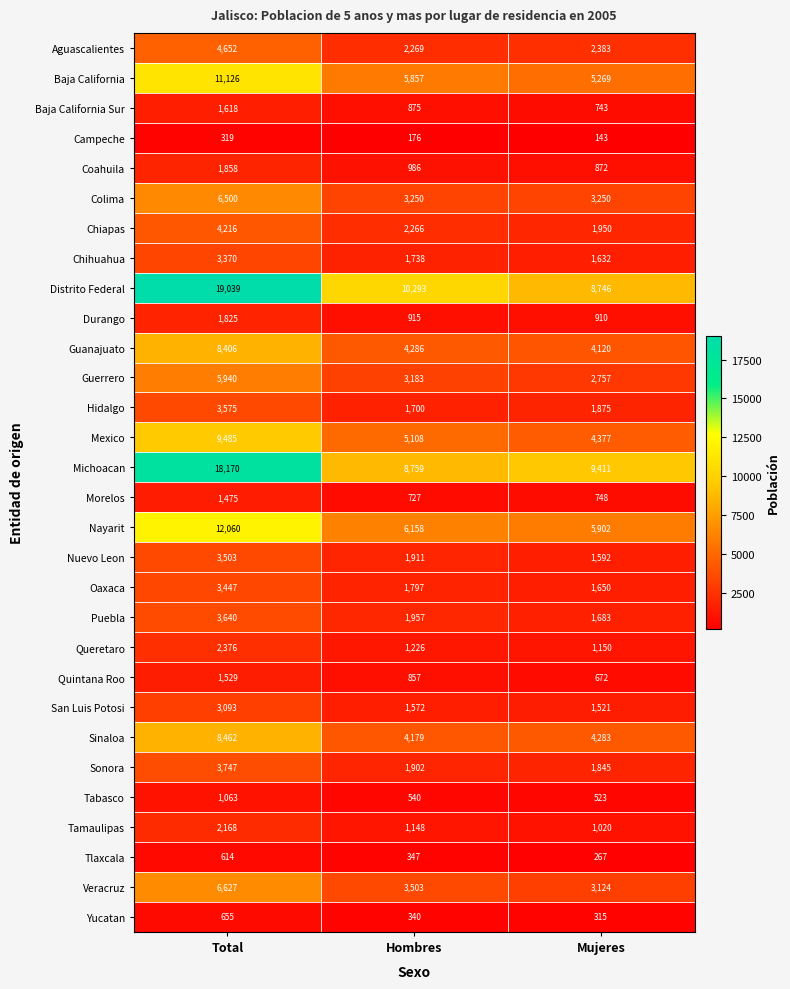

Is it true that Tamaulipas equals 1380 at Mujeres?

False